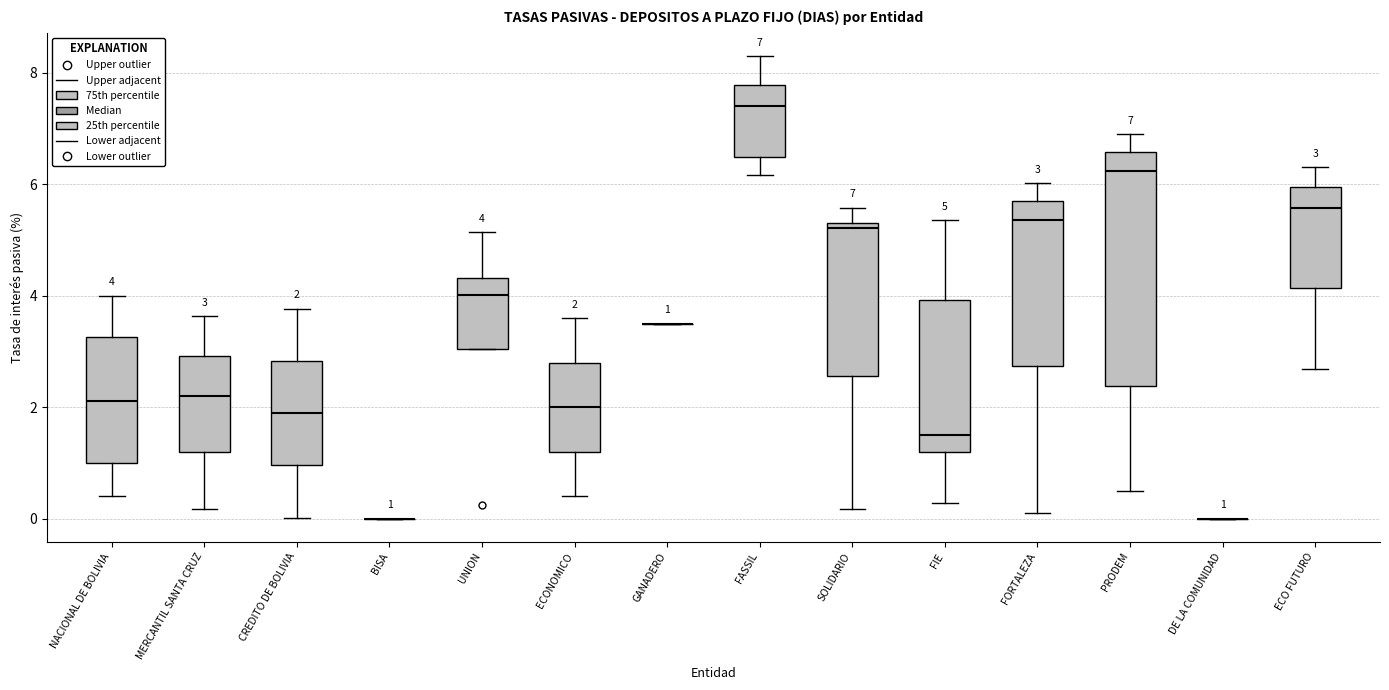

Comparing the boxes themselves (not the whiskers), which one is the tallest?

PRODEM